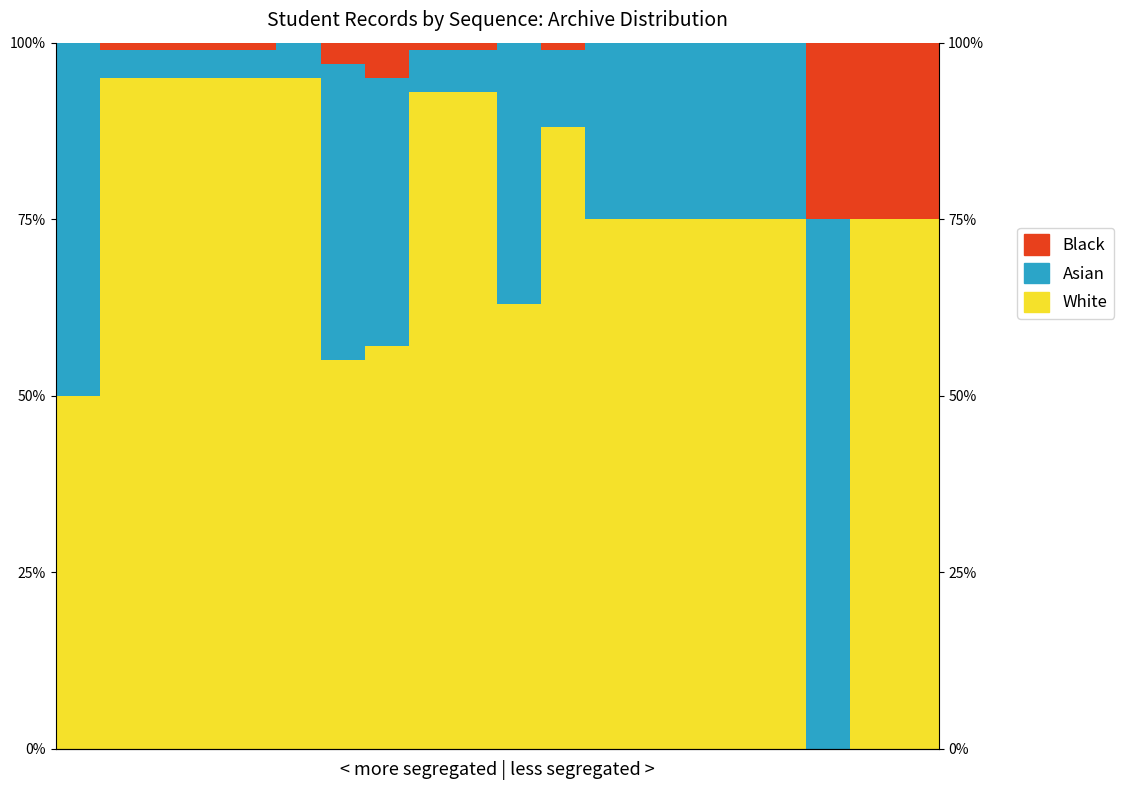

Reading left to right, extract all data points from this chart.

White: 50	95	95	95	95	95	55	57	93	93	63	88	75	75	75	75	75	0	75	75
Asian: 50	4	4	4	4	5	42	38	6	6	37	11	25	25	25	25	25	75	0	0
Black: 0	1	1	1	1	0	3	5	1	1	0	1	0	0	0	0	0	25	25	25